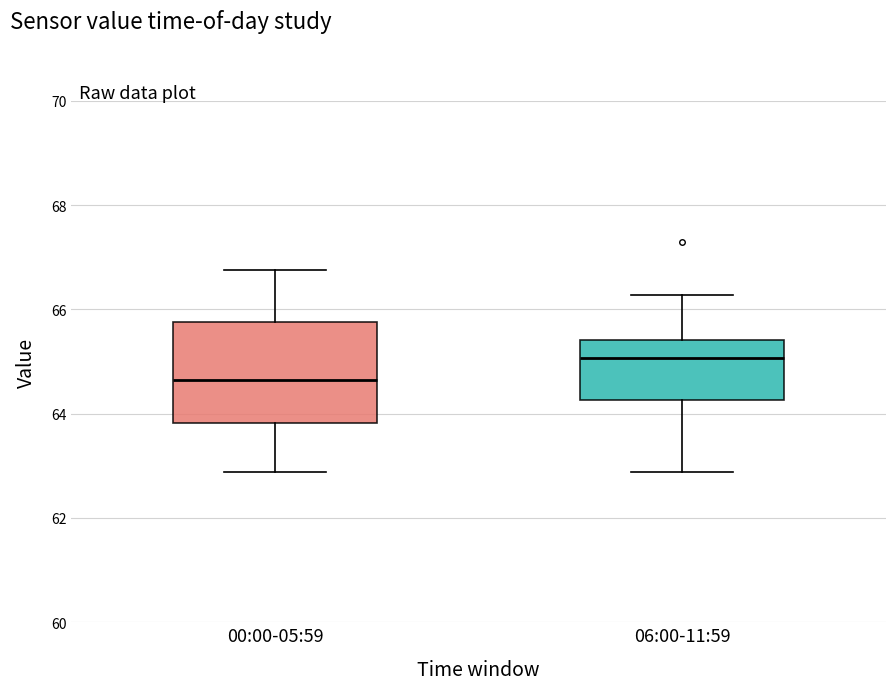

Which box's median line is the highest?

06:00-11:59